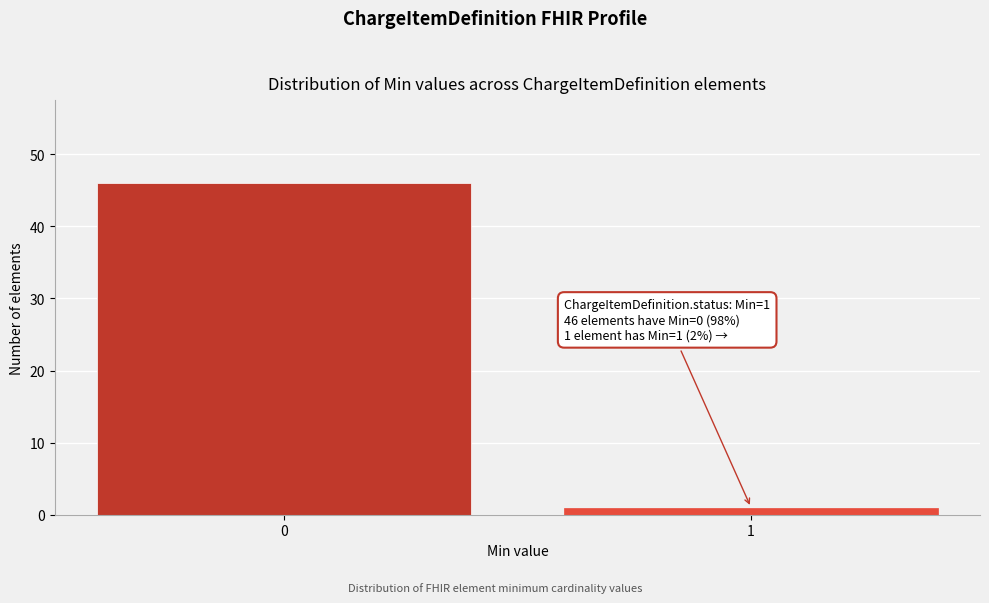

Reading right to left, transcribe all the data shown in this chart.

1	46